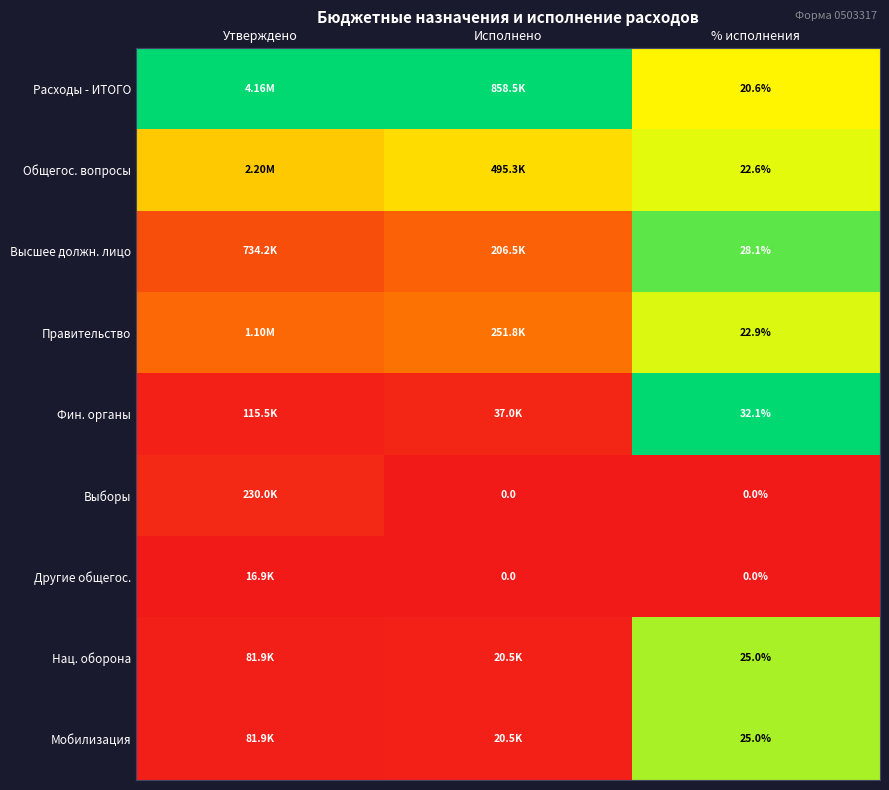

At how many categories does at least one series exceed 0?

3